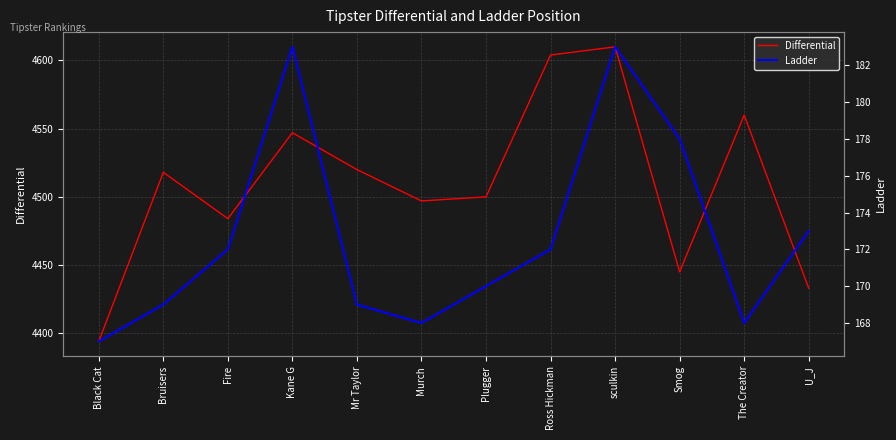

Does the chart display data point markers on the line(s)?

No